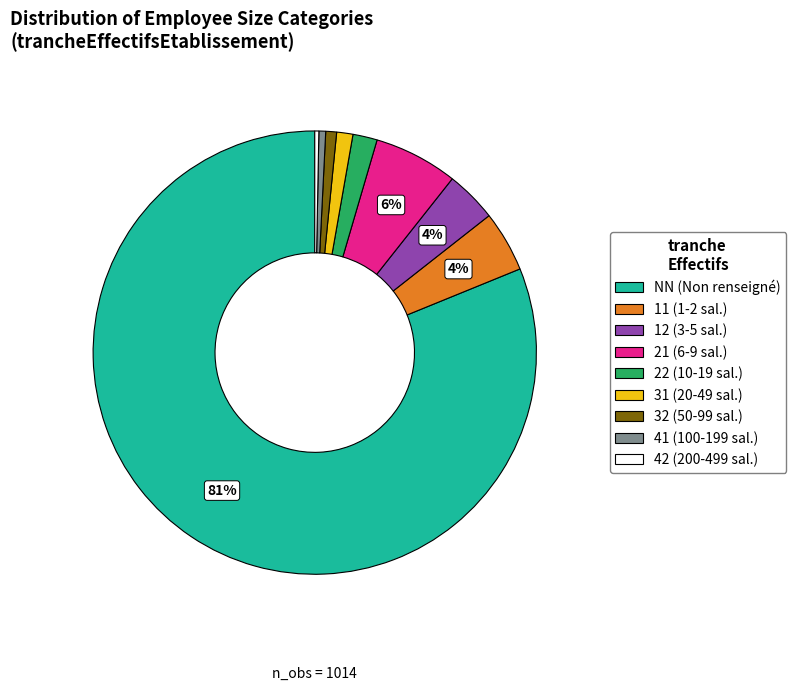

Count the number of slices in the pie.

9